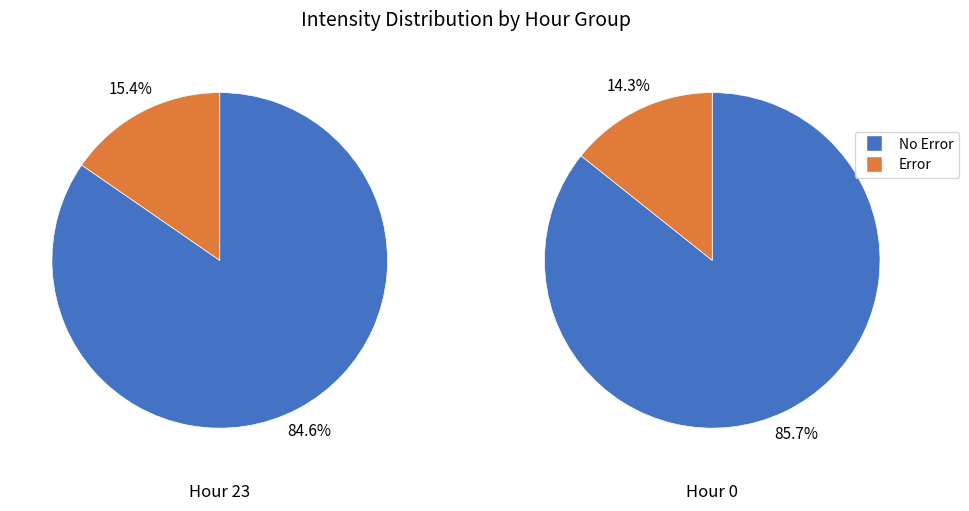

To the nearest percent, what is the combined percentage of 0 and 1?

100%